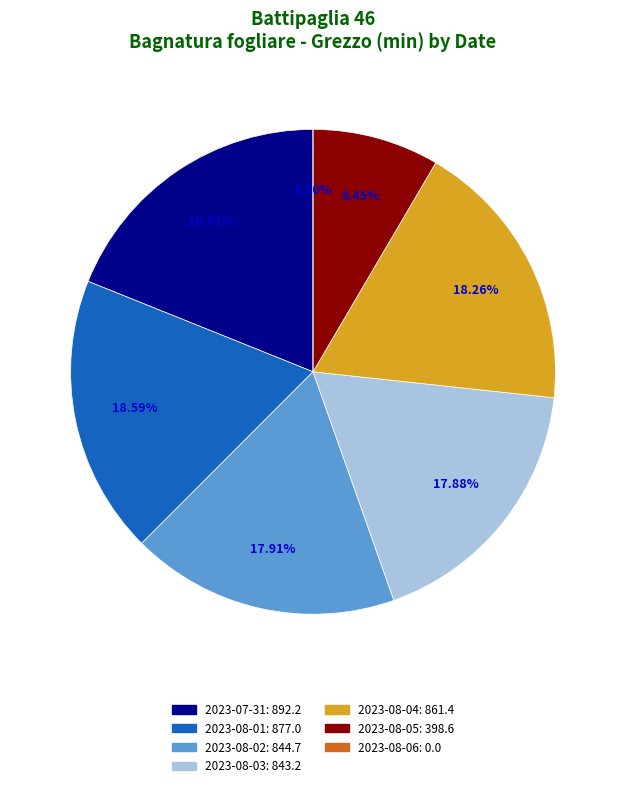

What is the largest slice in the pie chart?

2023-07-31